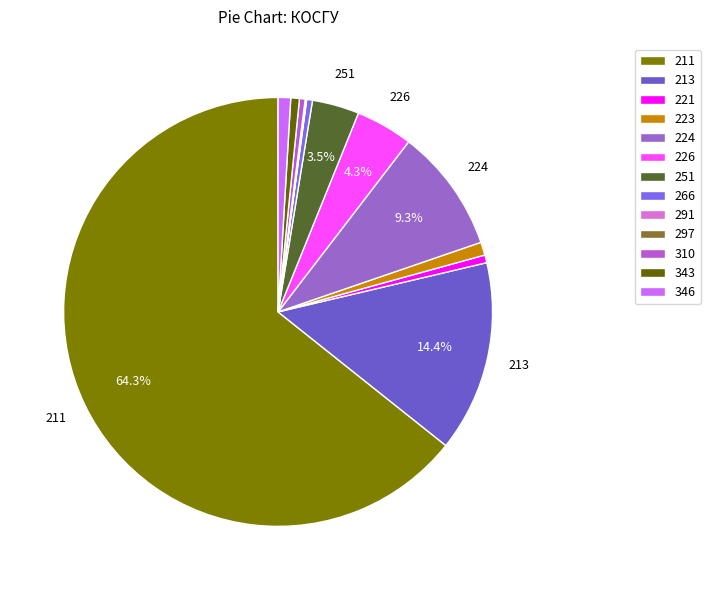

How many segments does this pie chart have?

13